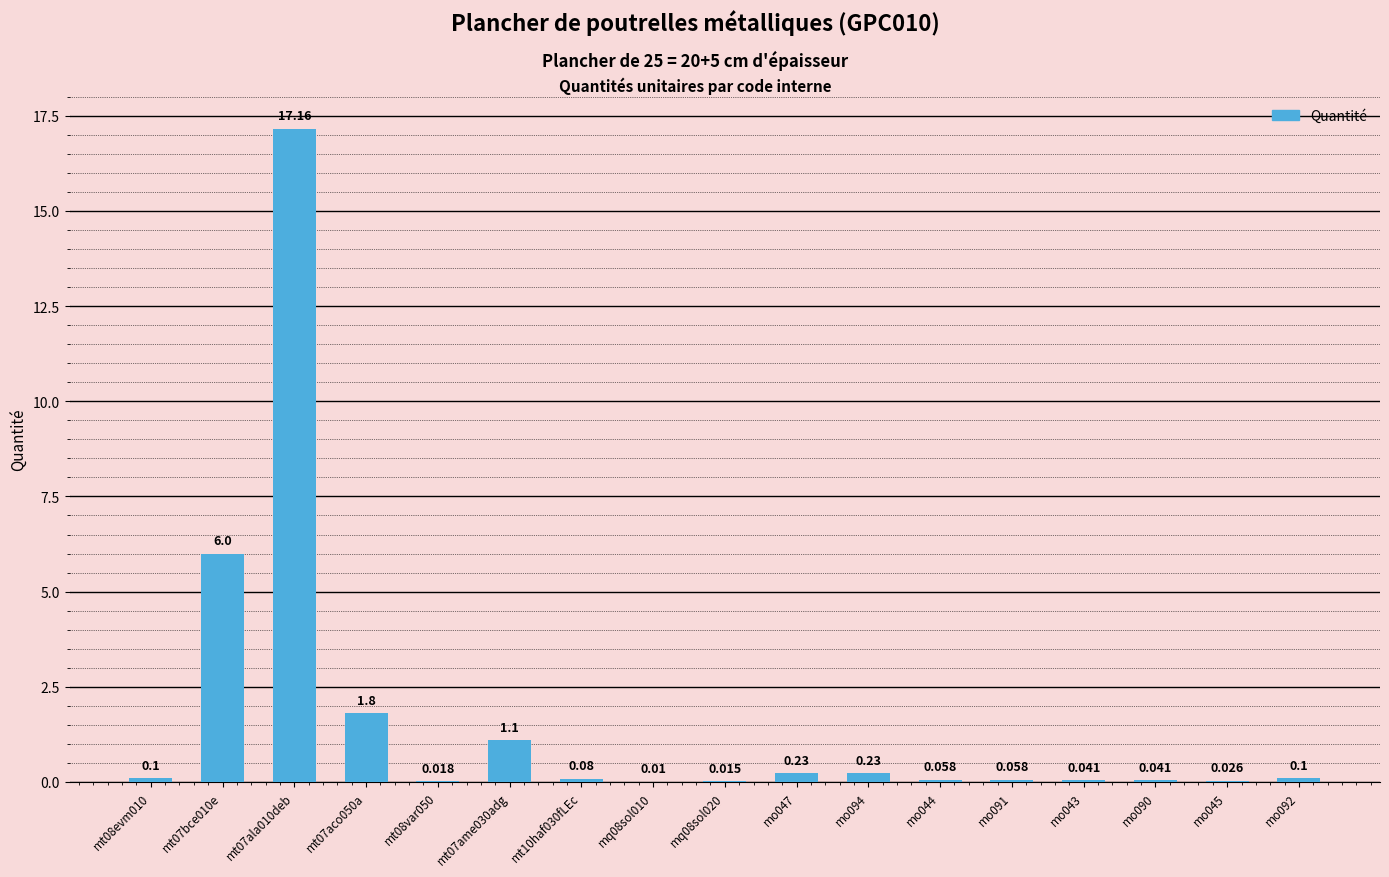

How many categories are shown in the chart?

17